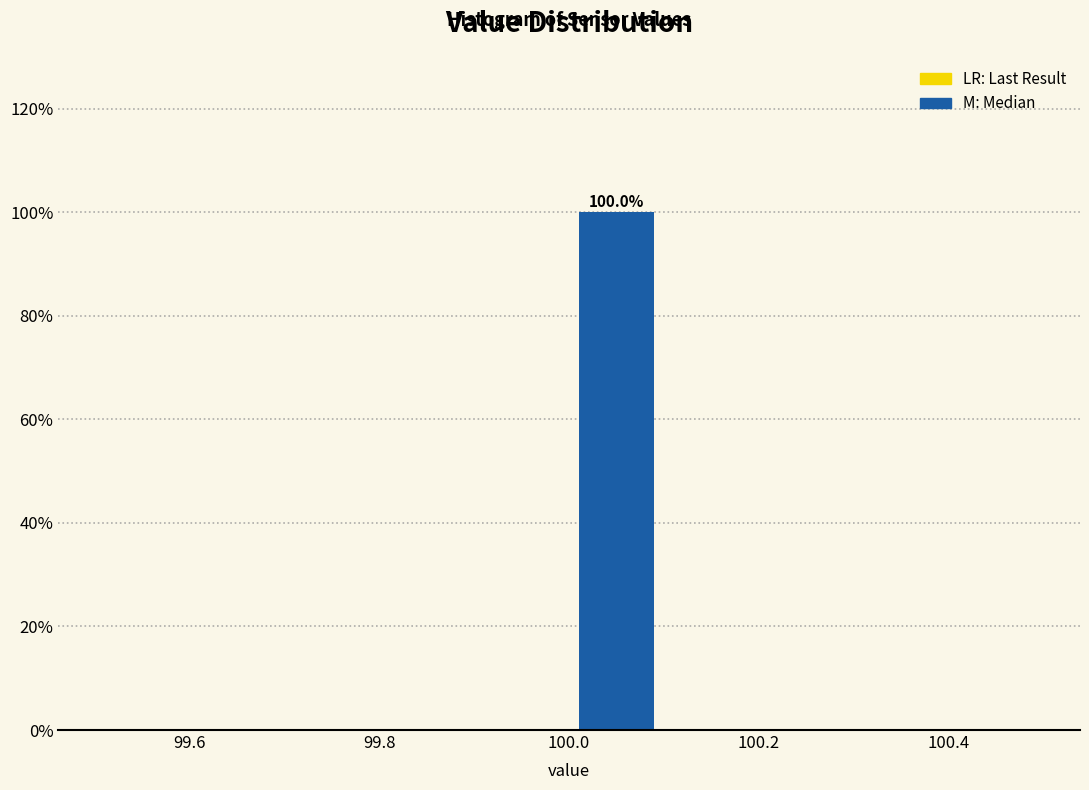

Reading right to left, transcribe all the data shown in this chart.

100.4=0	100.2=0	100.0=100	99.8=0	99.6=0